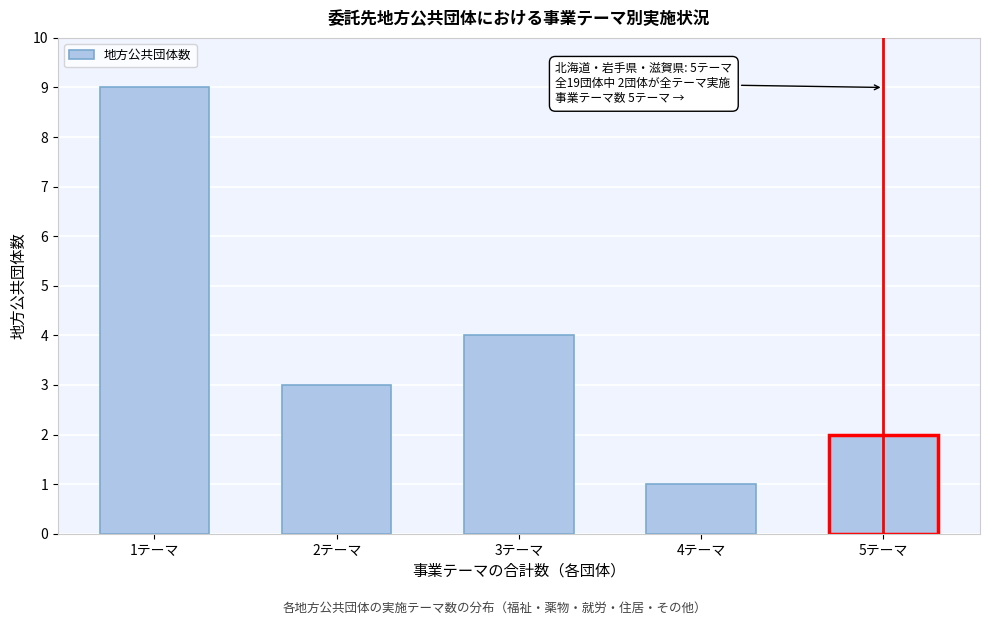

Reading right to left, list all the values displayed in this chart.

2	1	4	3	9